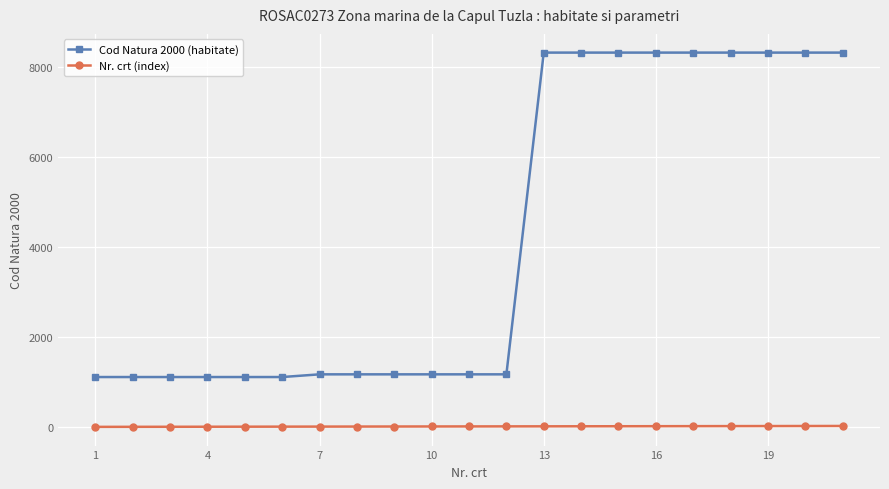

Which series has the largest range (max minus min)?

Cod Natura 2000 (habitate)